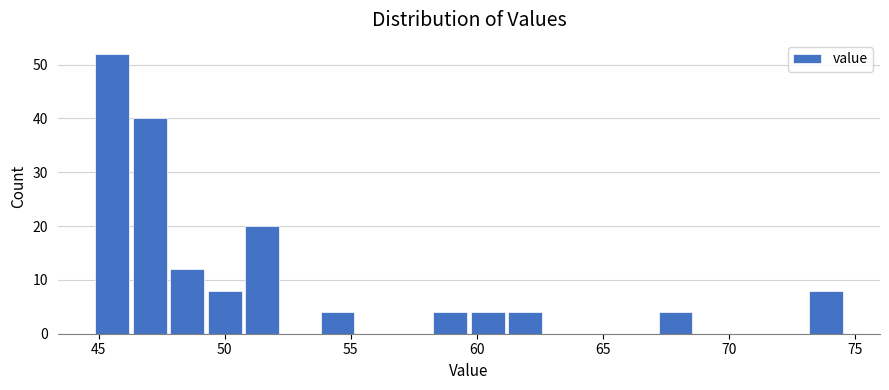

Read against the x-axis, roughly where is the centre of the tallest bar?

45.5